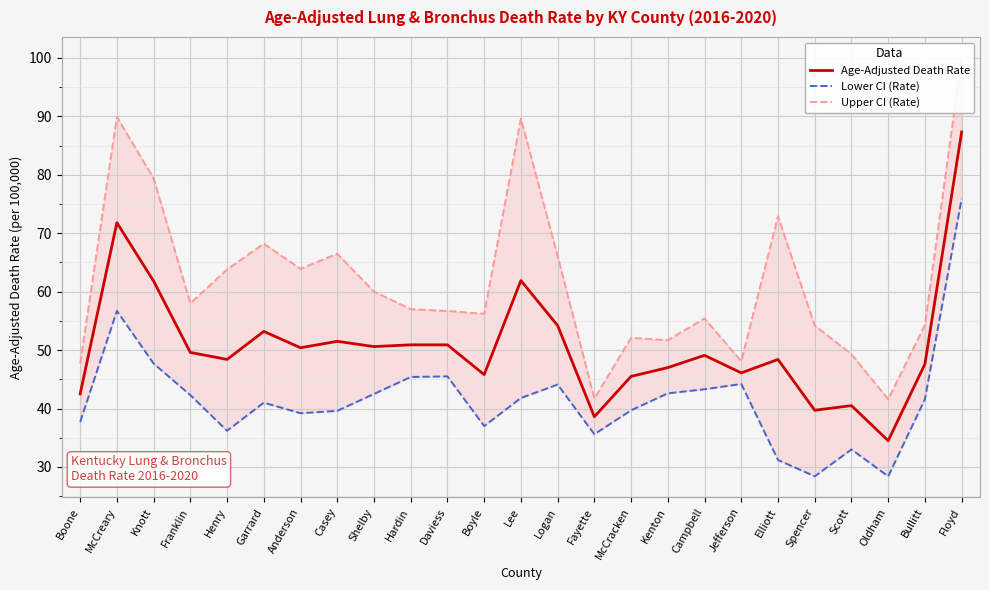

Where does the Upper CI (Rate) series first go above 57?

McCreary